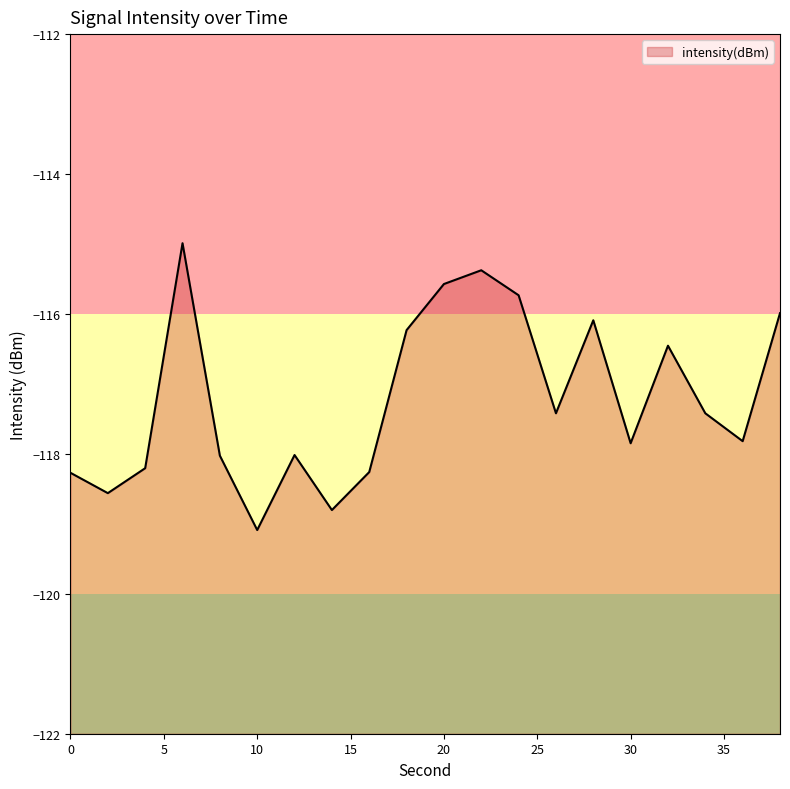

What is the minimum value shown in the chart?

-119.1